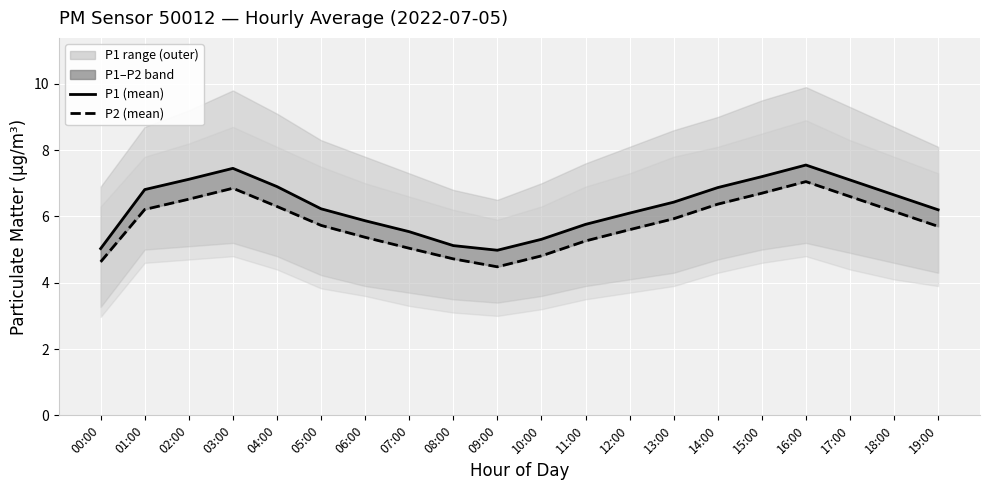

Between 09:00 and 01:00, which is larger?

01:00